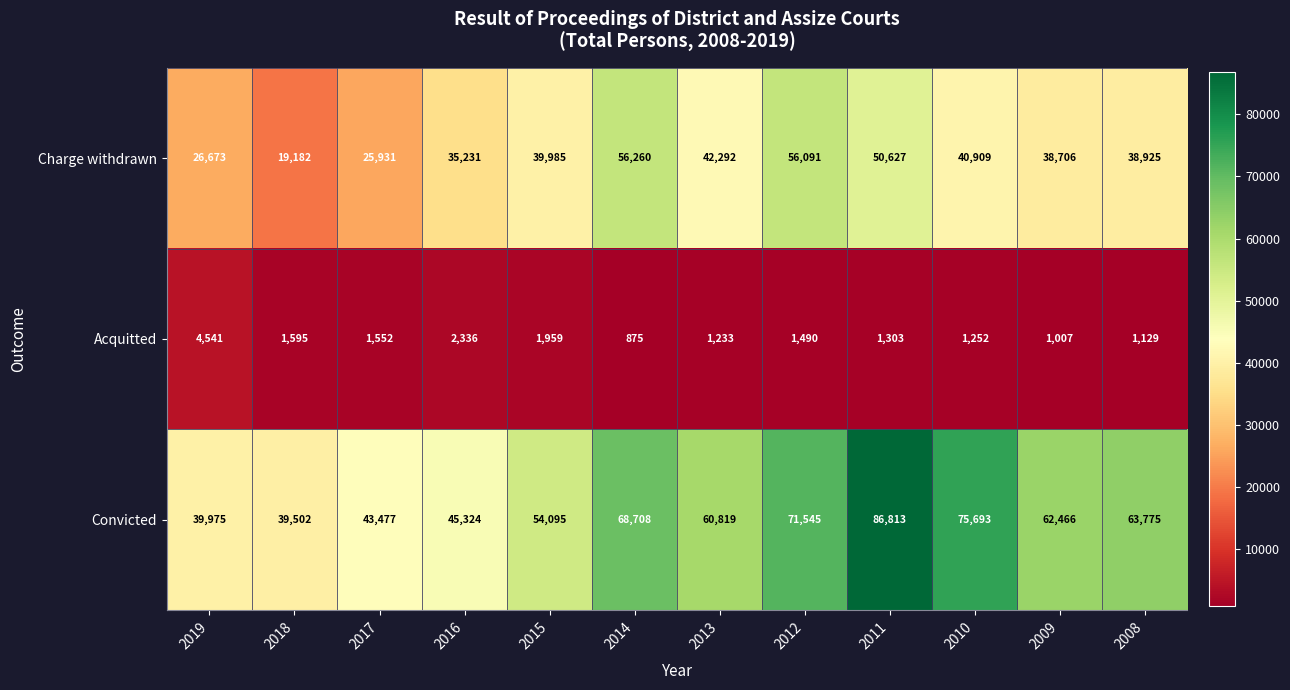

Which series changed the most between 2016 and 2012?

Convicted